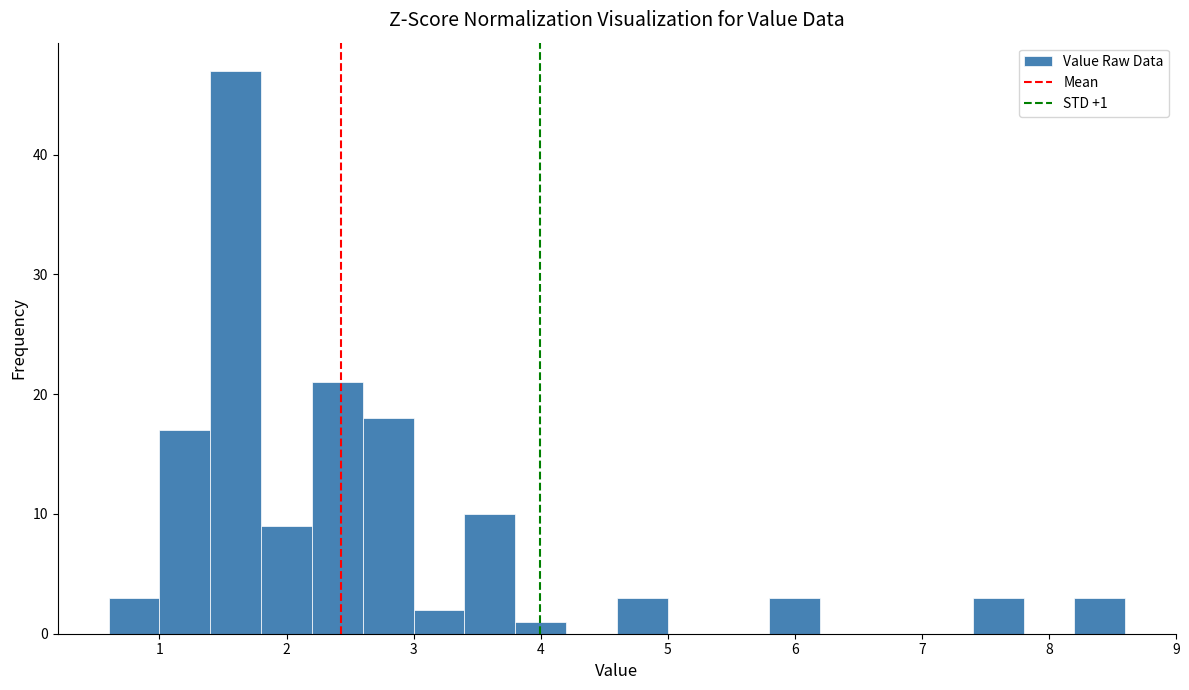

Over which range of the x-axis is the bar tallest?

1.4 to 1.8